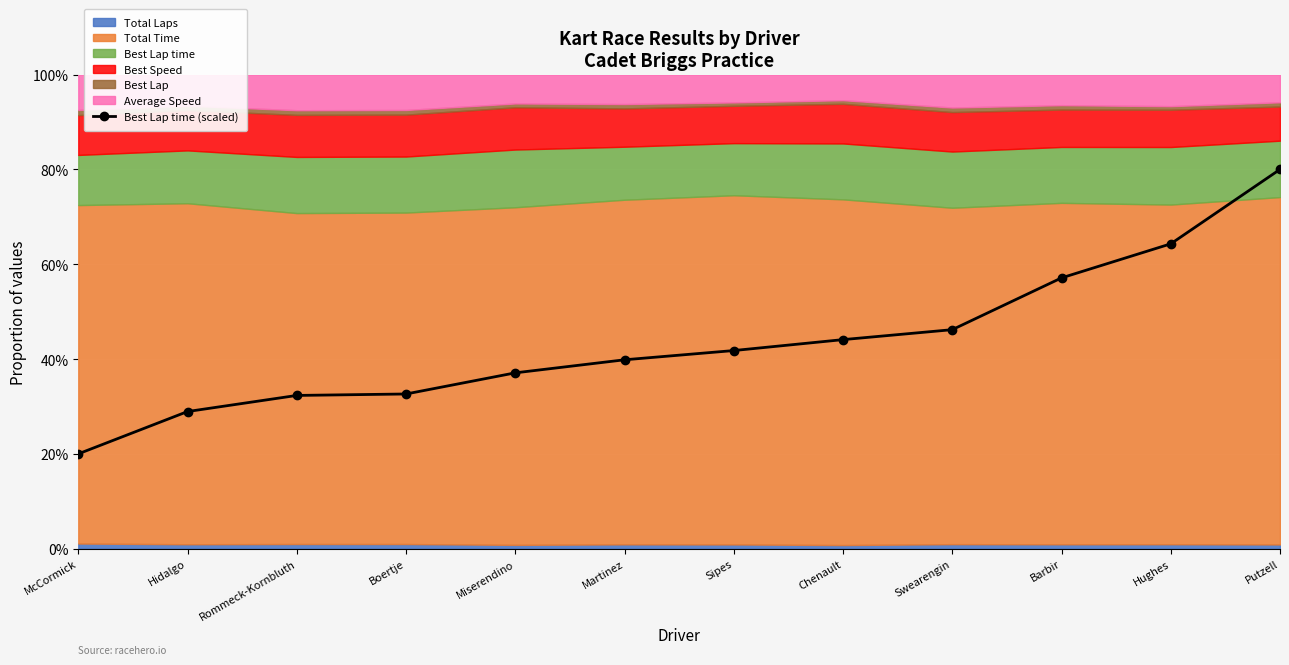

Count the number of categories in the chart.

12